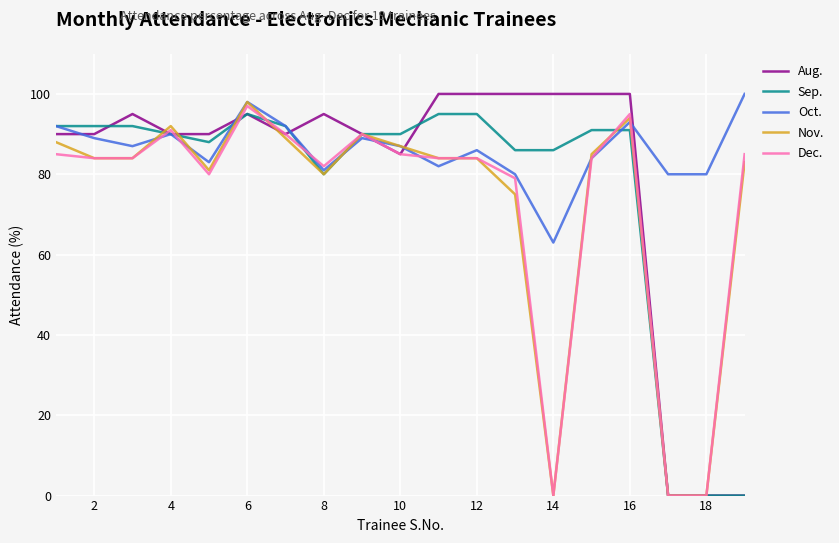

What is the maximum value shown in the chart?

100